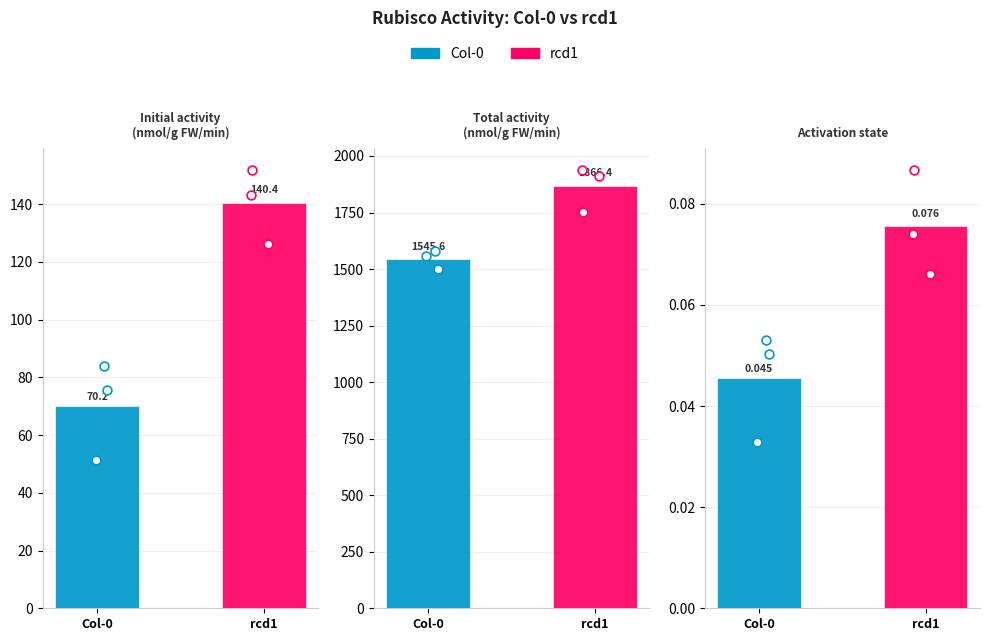

Which series reaches the minimum Y coordinate?

Col-0 points